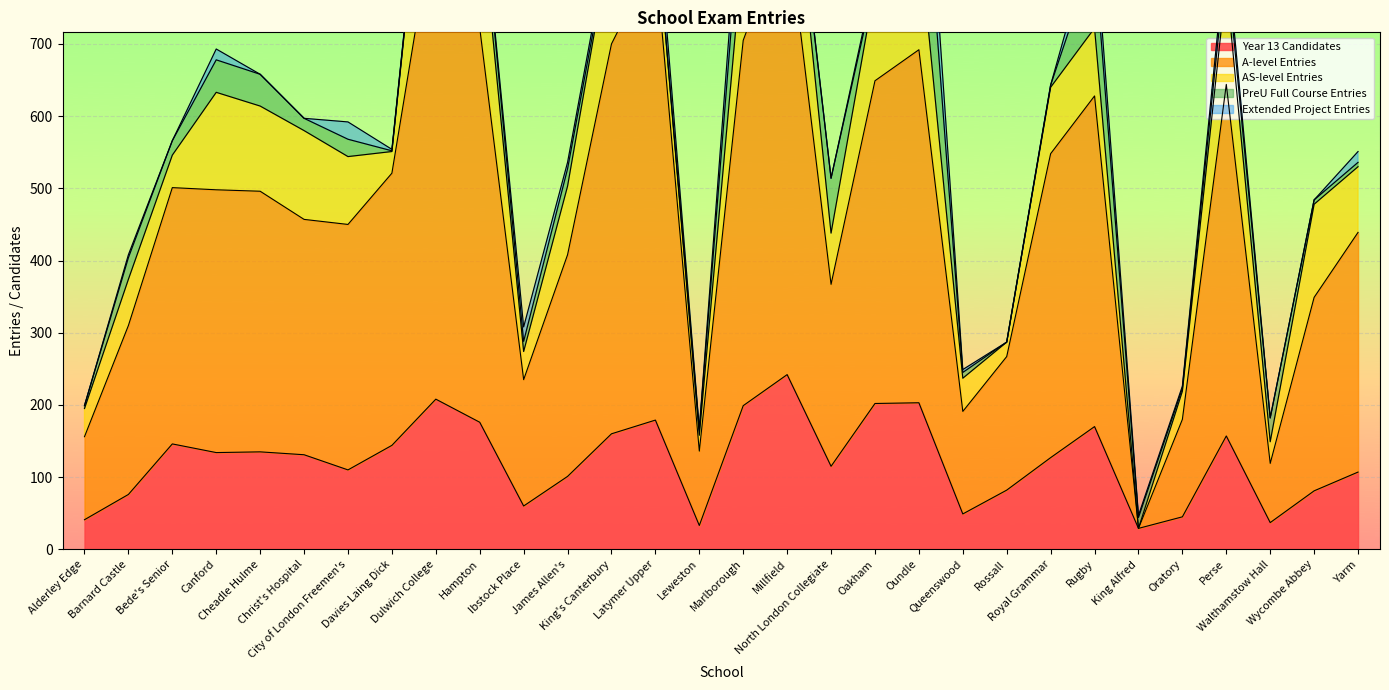

Reading left to right, transcribe all the data shown in this chart.

Year_13_Candidates: 41	76	146	134	135	131	110	144	208	176	60	101	160	179	33	199	242	115	202	203	49	82	127	170	29	45	157	37	81	107
Alevel_Entries: 115	234	355	364	361	326	340	377	682	546	175	307	540	642	103	506	628	252	447	489	142	185	421	458	0	135	487	82	268	332
ASlevel_Entries: 39	64	45	135	118	123	94	30	241	173	39	95	151	58	22	131	159	71	131	161	46	20	92	94	0	39	141	30	129	91
PreU_Full_Course: 4	30	20	45	44	17	24	1	8	41	14	24	2	0	7	94	8	76	6	195	8	0	3	102	15	4	32	33	6	6
Extended_Project: 0	4	0	15	0	0	24	2	0	0	20	9	12	35	2	44	6	0	8	88	4	0	0	36	3	3	19	0	0	15